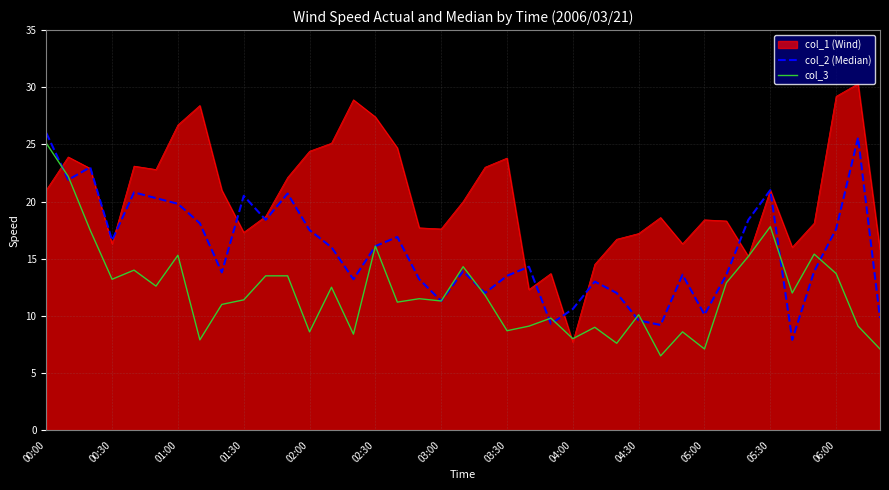

What is the highest value of the col_1 (Wind) series?

30.3